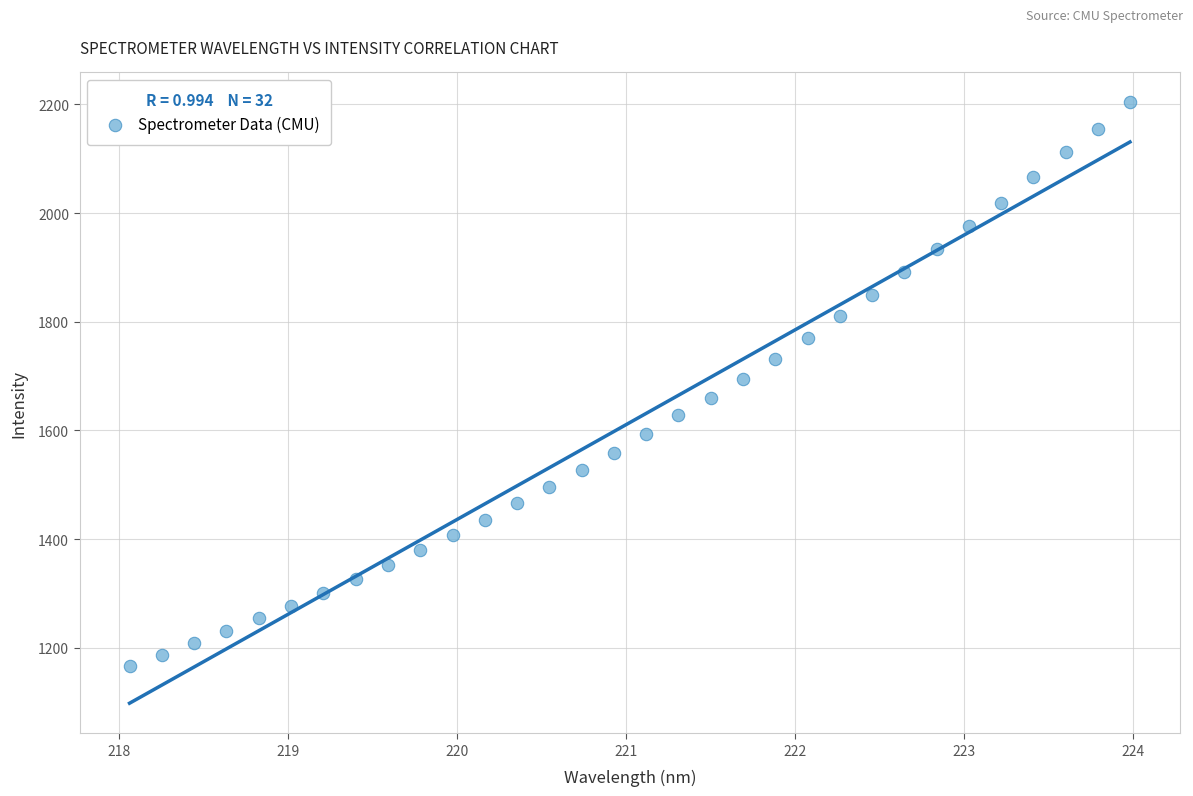

What is the range of X values (max minus min)?

5.9